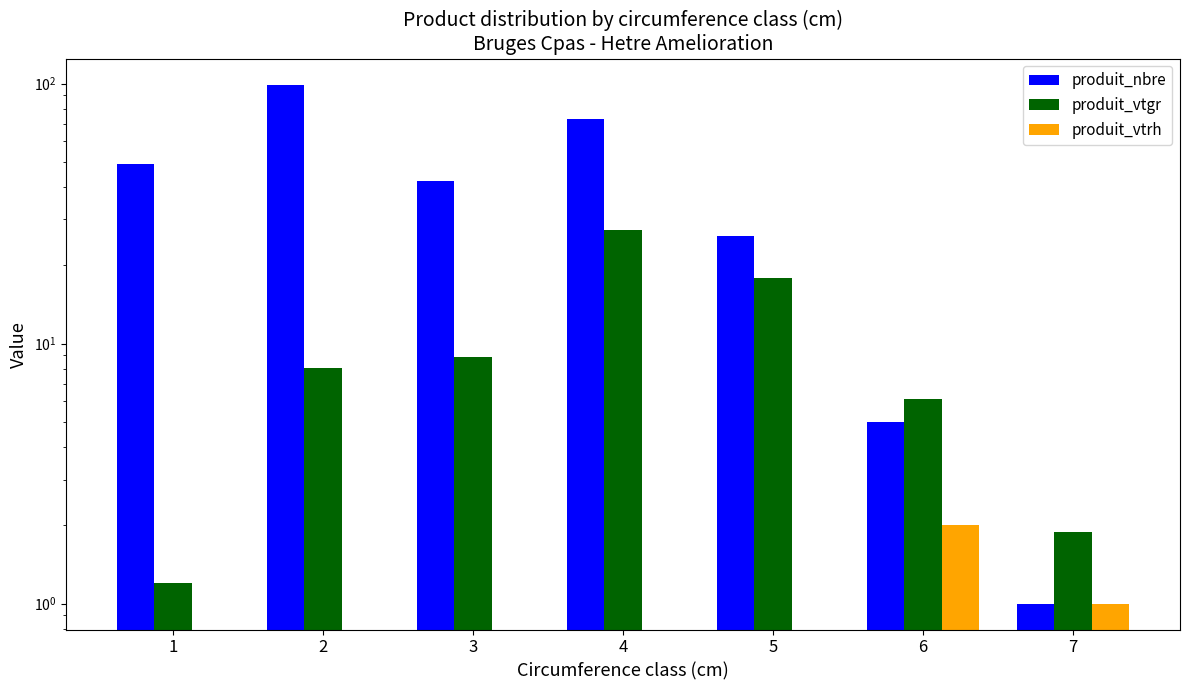

How many data points in produit_vtgr are above 8?

4